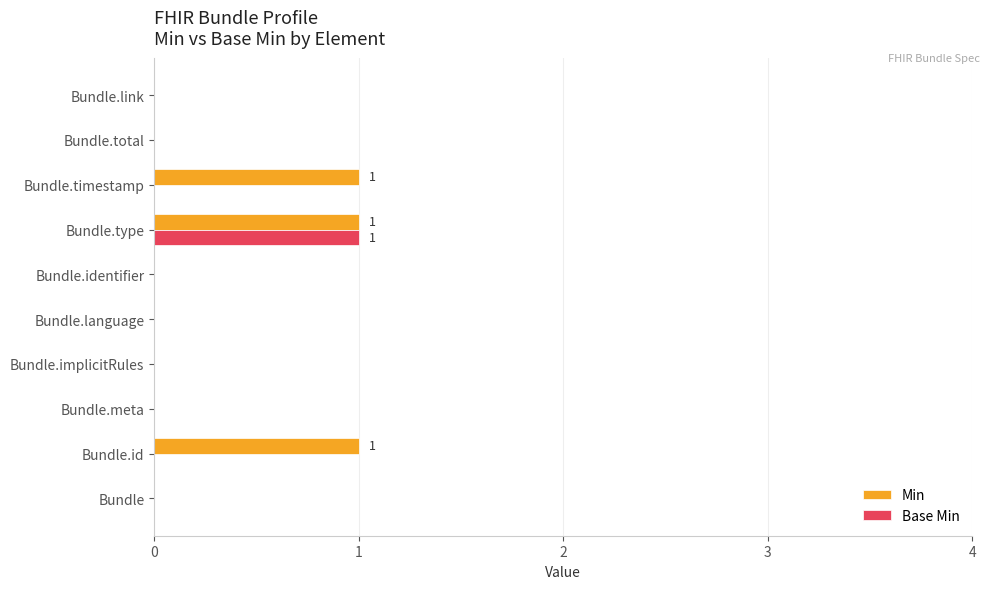

The Min series shows 0 at Bundle.link. True or false?

True